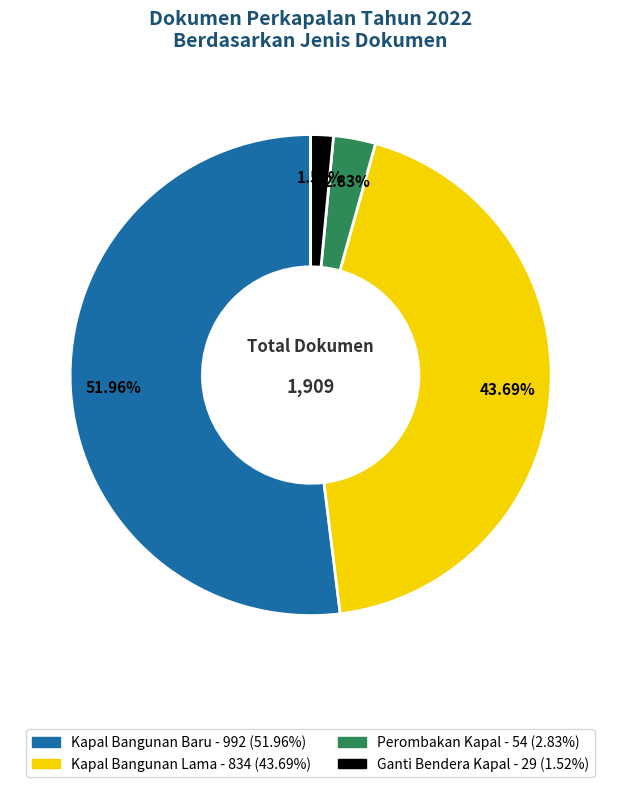

To the nearest percent, what is the combined percentage of Ganti Bendera Kapal and Kapal Bangunan Baru?

53%